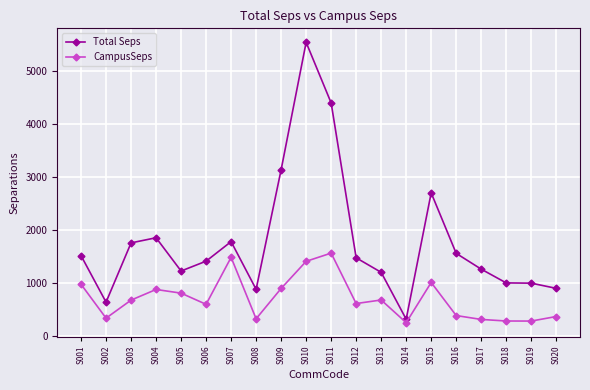

The value of CampusSeps at S003 is 1023.6. True or false?

False